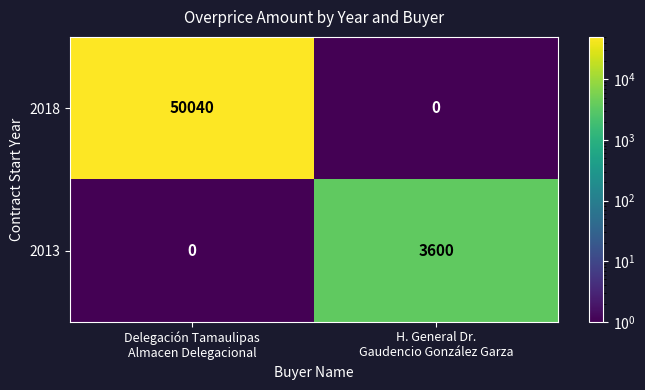

At which category is the sum across all series the highest?

Delegación Tamaulipas
Almacen Delegacional